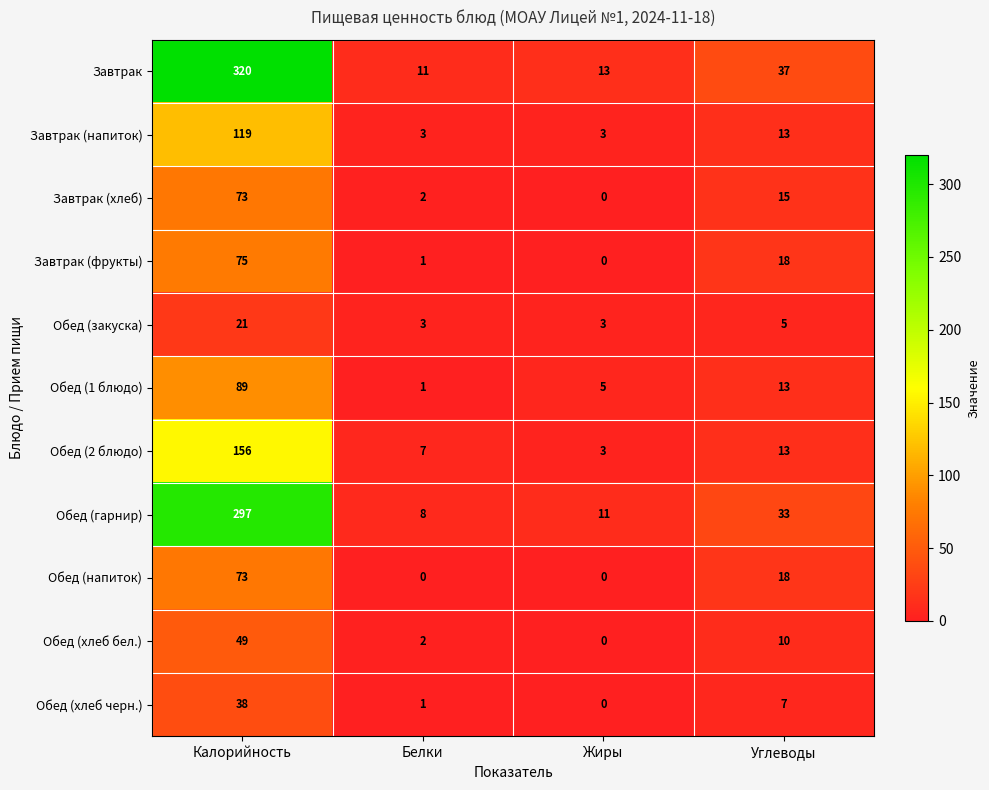

At which category is the sum across all series the highest?

Калорийность